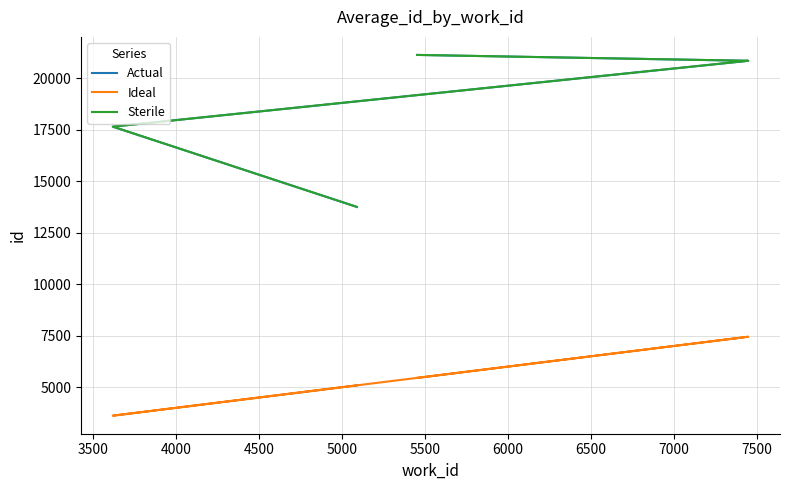

What is the difference between the maximum and minimum values in the Ideal series?

3830